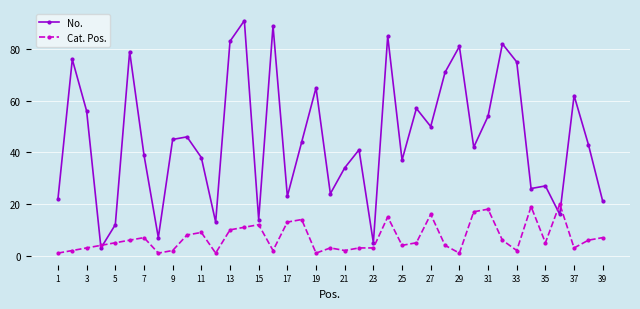

What is the maximum value for Cat. Pos.?

20